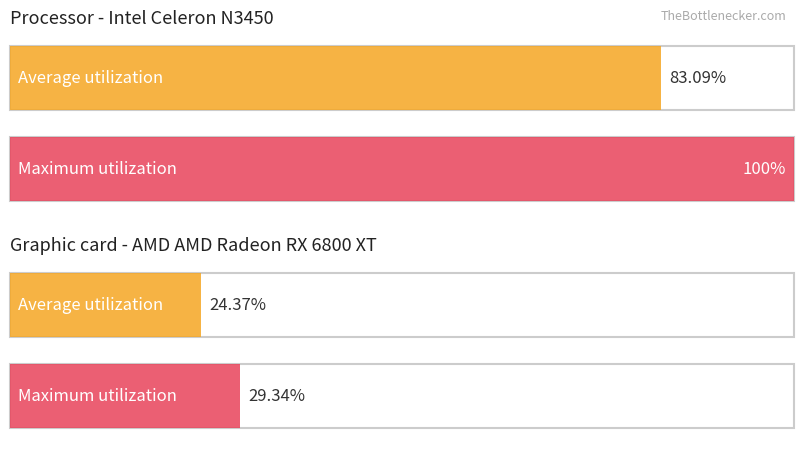

How many bars are there in each group?

2